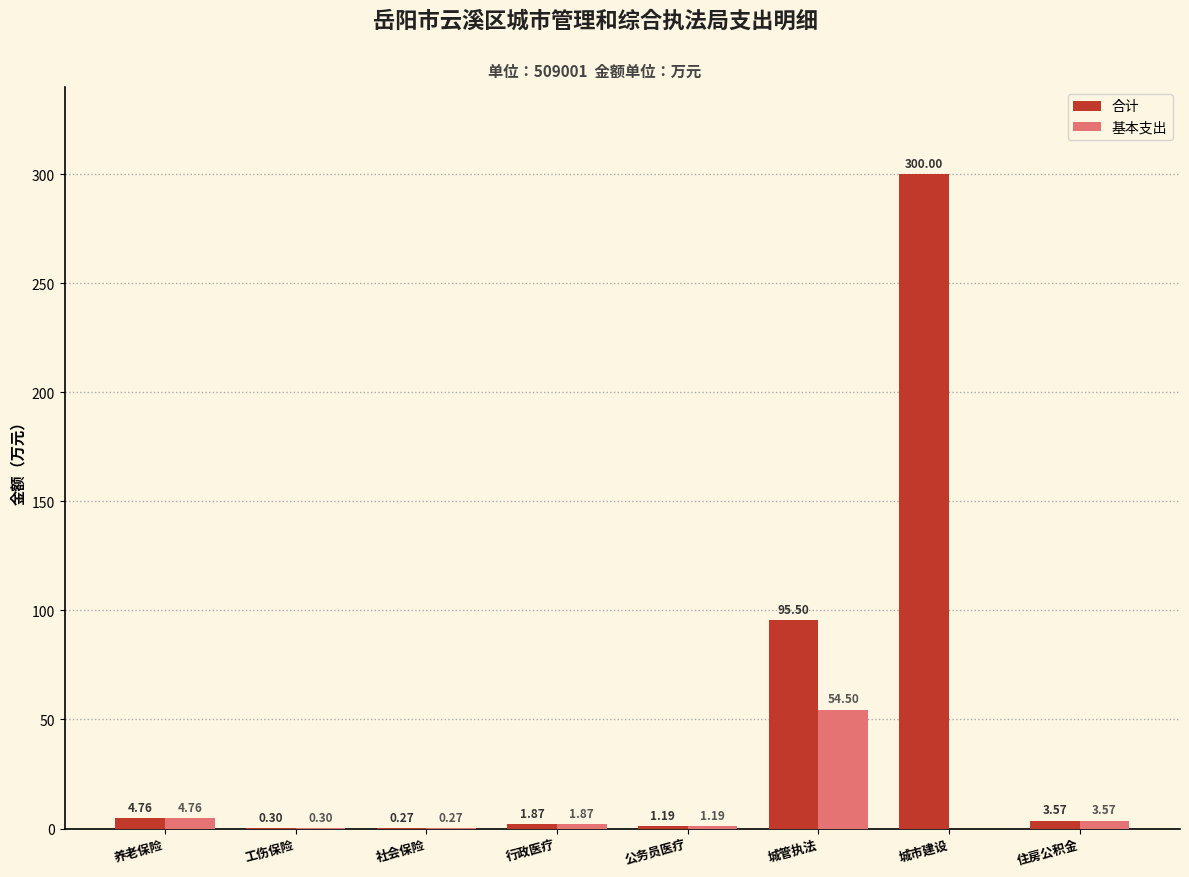

How many data points in 合计 are above 3?

4